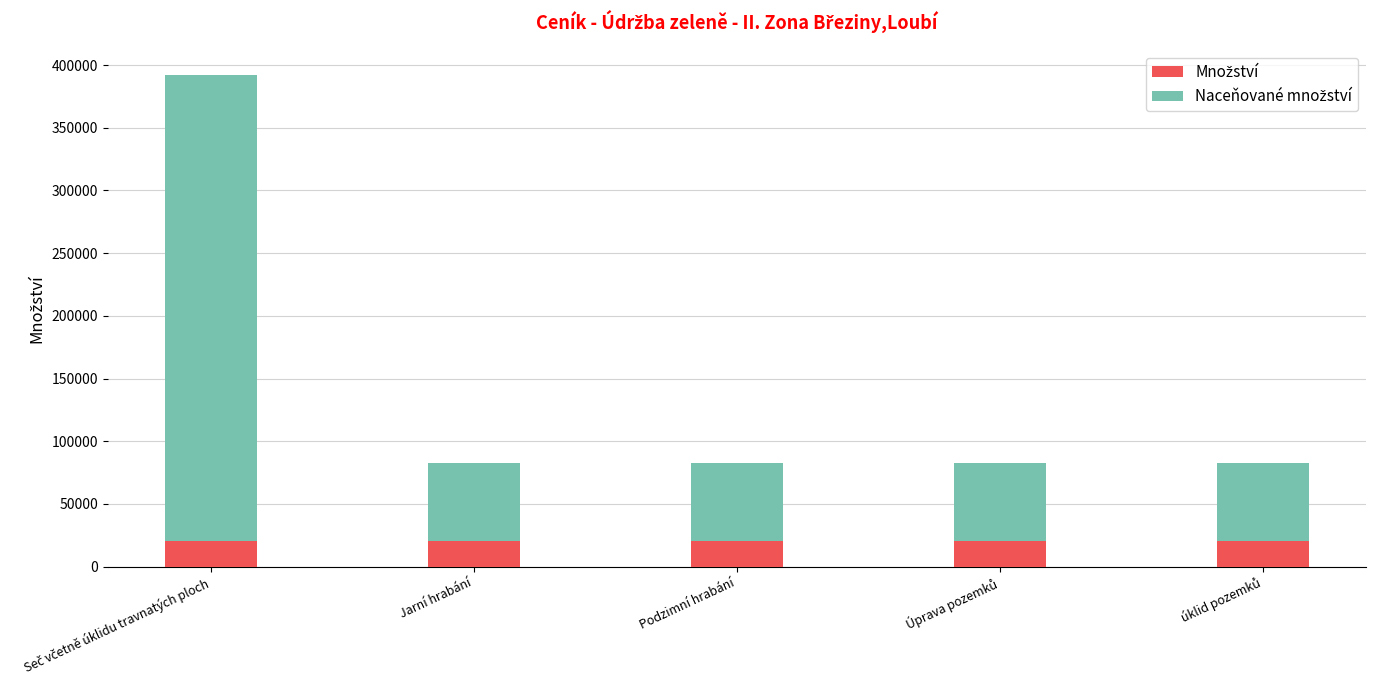

At how many categories does at least one series exceed 266535?

1